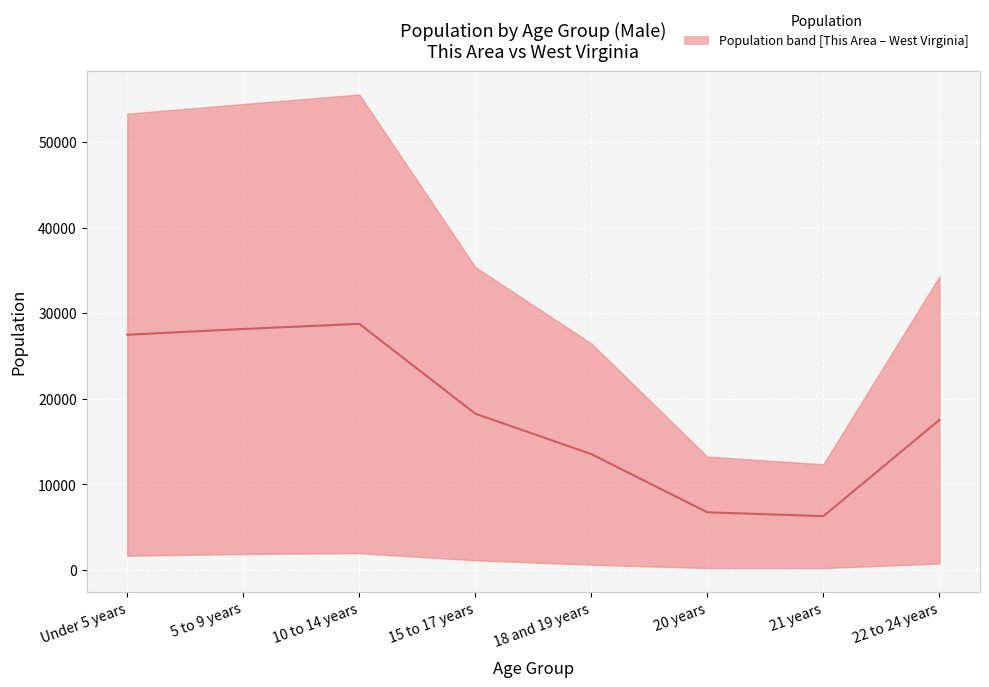

Reading left to right, extract all data points from this chart.

Under 5 years=27490.0	5 to 9 years=28158.5	10 to 14 years=28761.0	15 to 17 years=18270.5	18 and 19 years=13549.5	20 years=6755.0	21 years=6301.0	22 to 24 years=17535.0